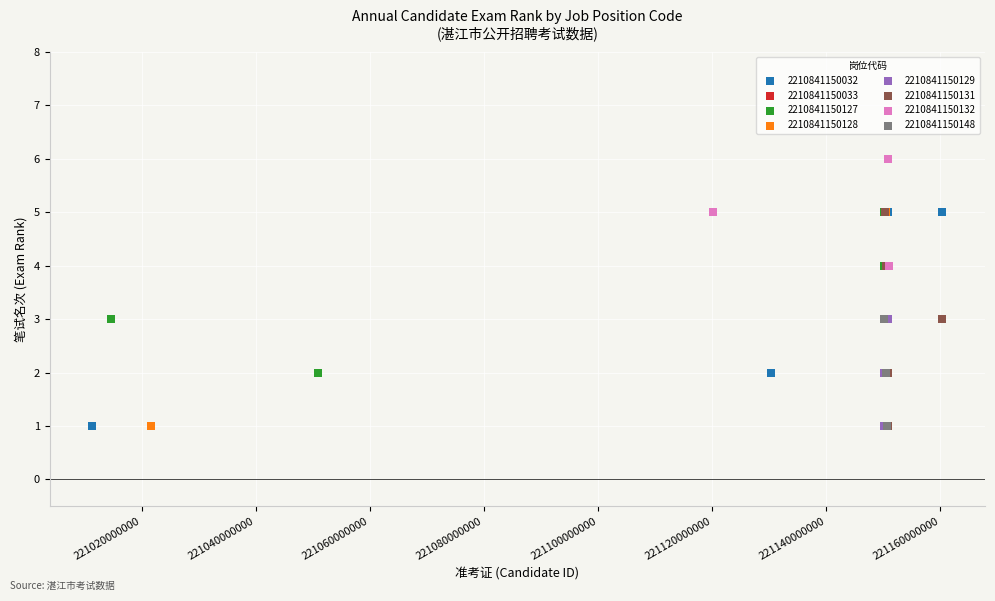

Which series has the widest spread of Y values?

2210841150132